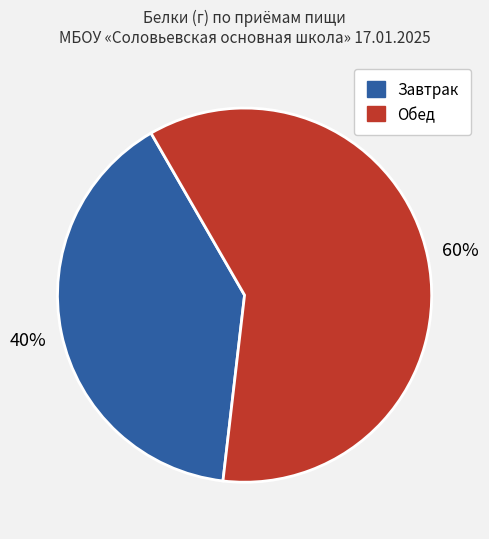

To the nearest percent, what is the difference between the largest and smallest slice percentages?

20%